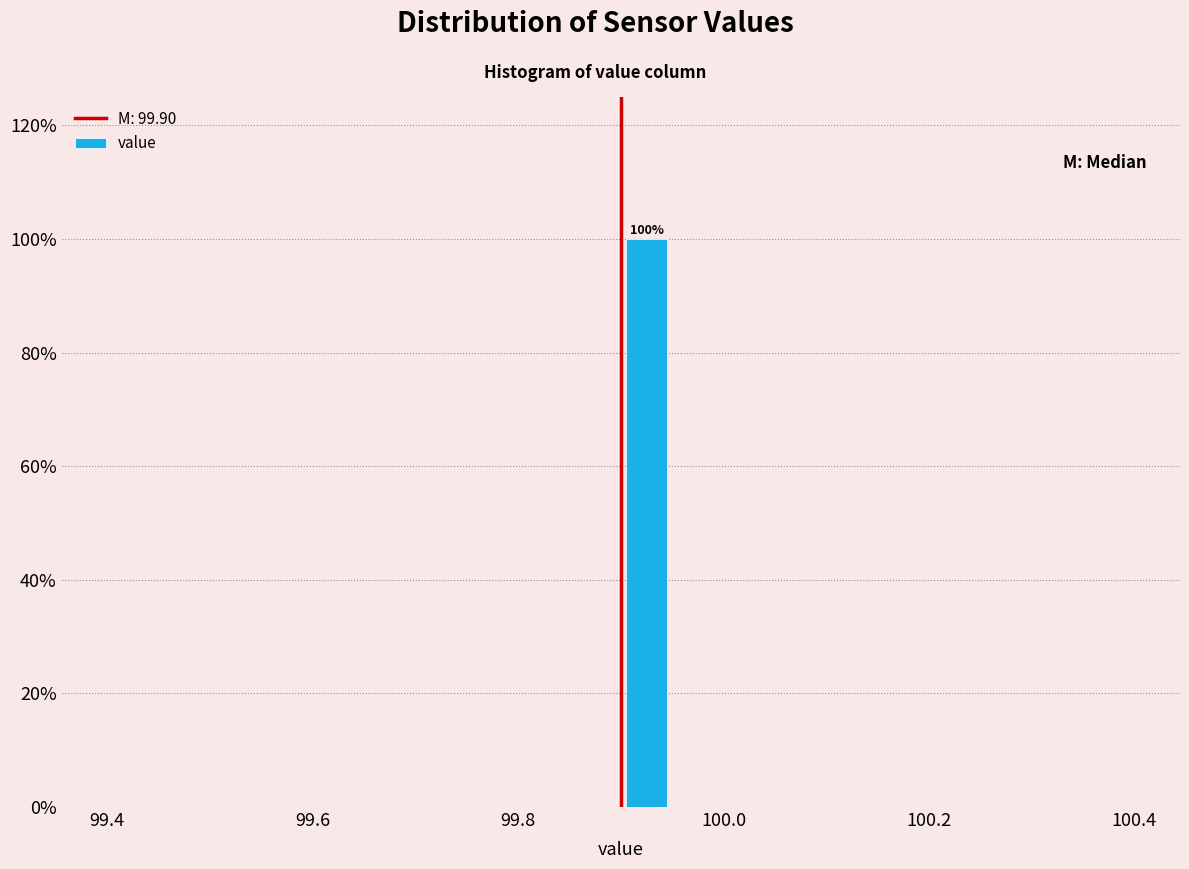

Read against the x-axis, roughly where is the centre of the tallest bar?

99.92